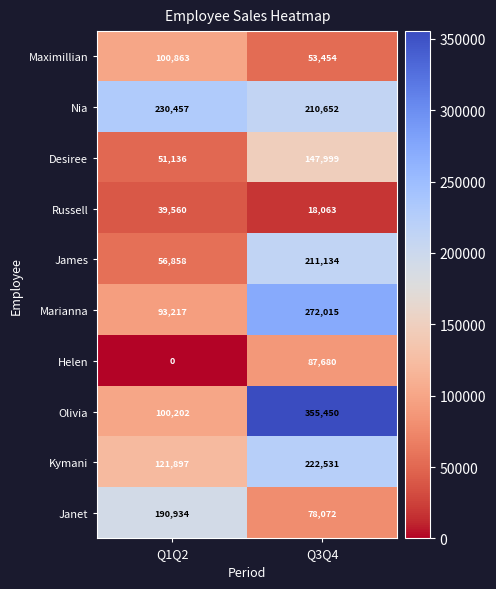

Between Q1Q2 and Q3Q4, which series saw the biggest shift?

Olivia